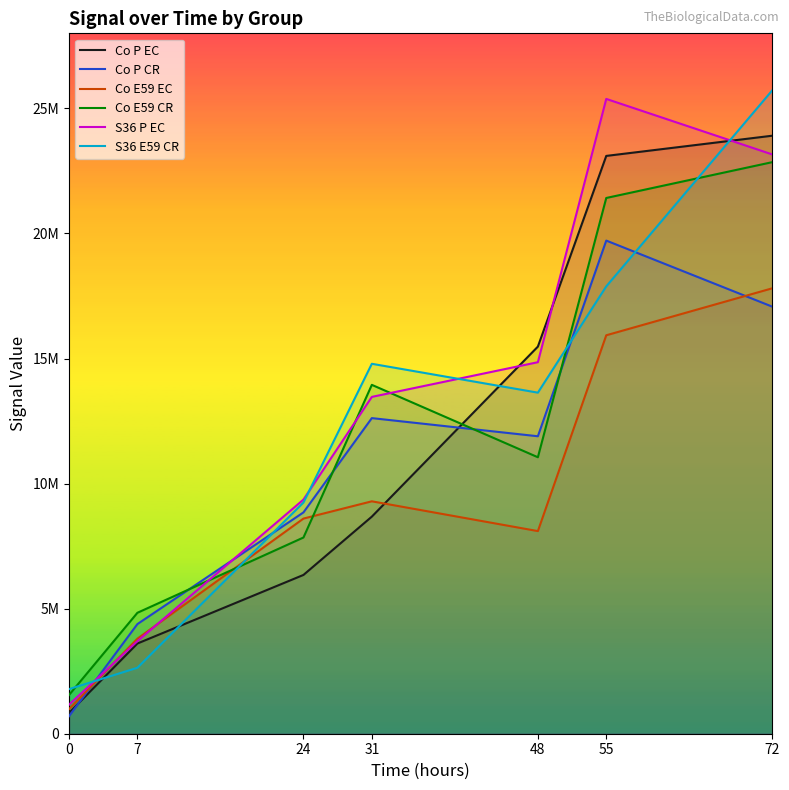

True or false: Co E59 CR and Co P CR cross at least once.

True